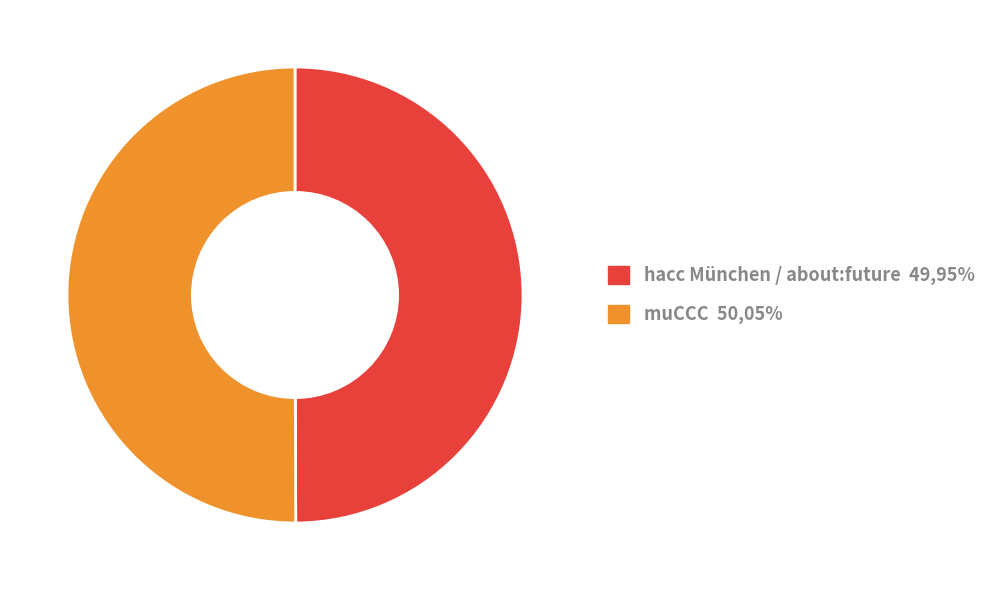

Is the sum of hacc München / about:future 49,95% and muCCC 50,05% greater than half?

Yes